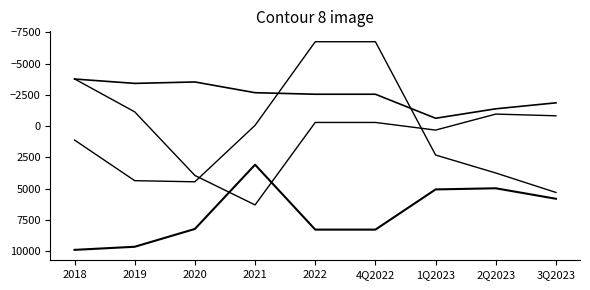

Does the chart display data point markers on the line(s)?

No